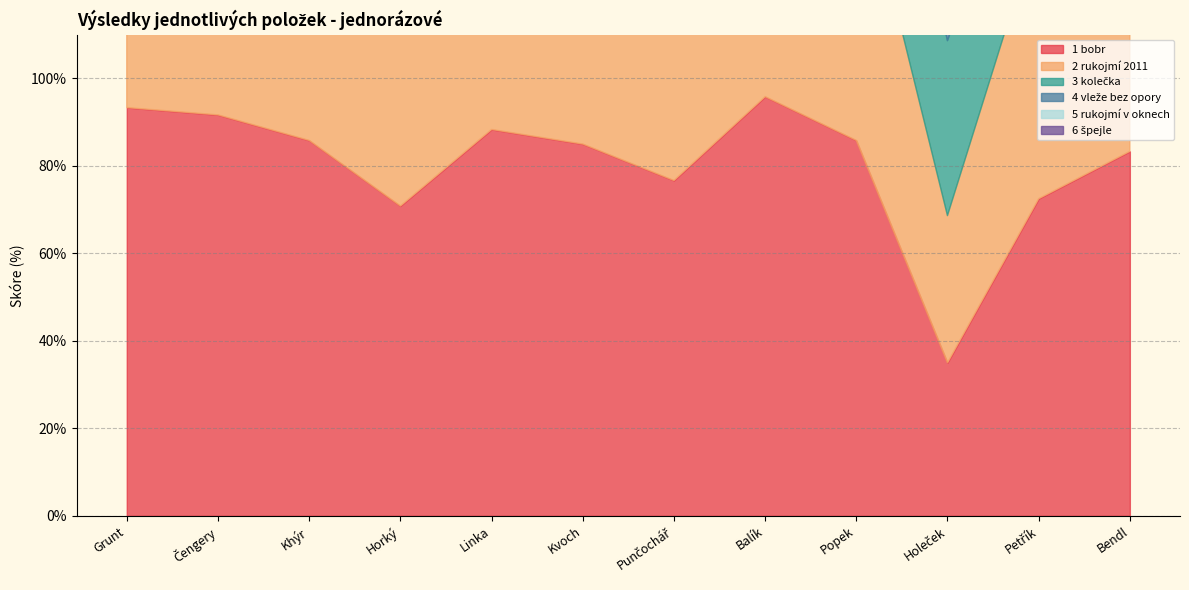

Is it true that 4 vleže bez opory equals 0.6 at Khýr?

True